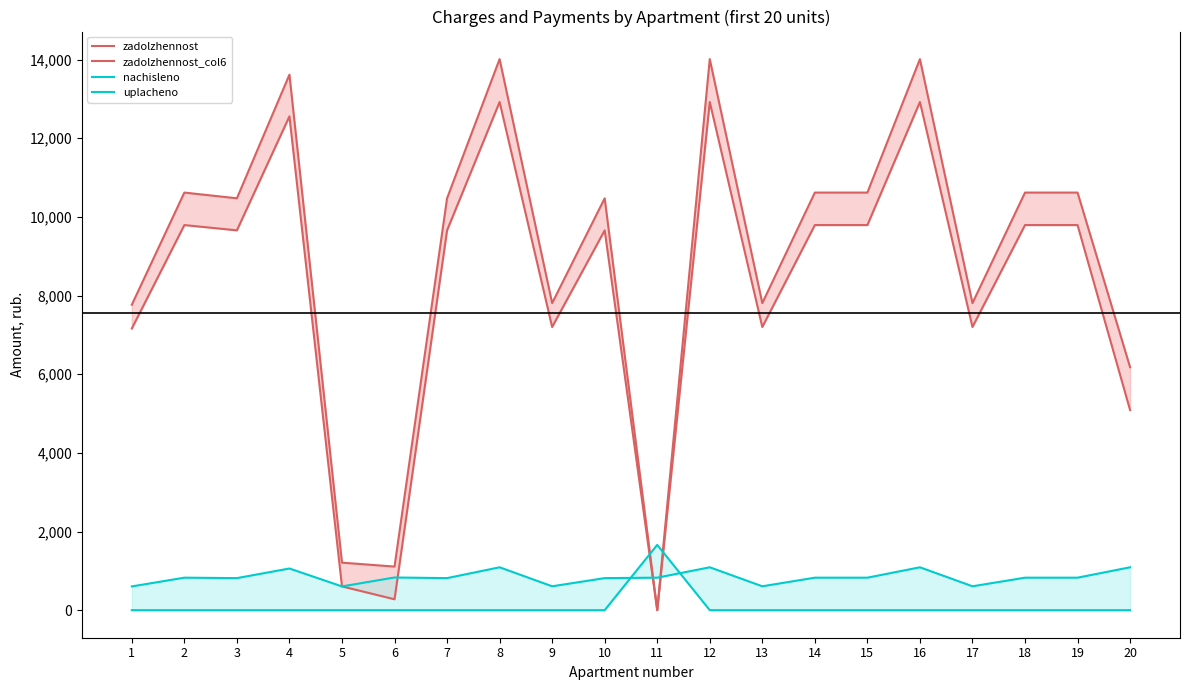

What is the highest value of the zadolzhennost series?

12921.6